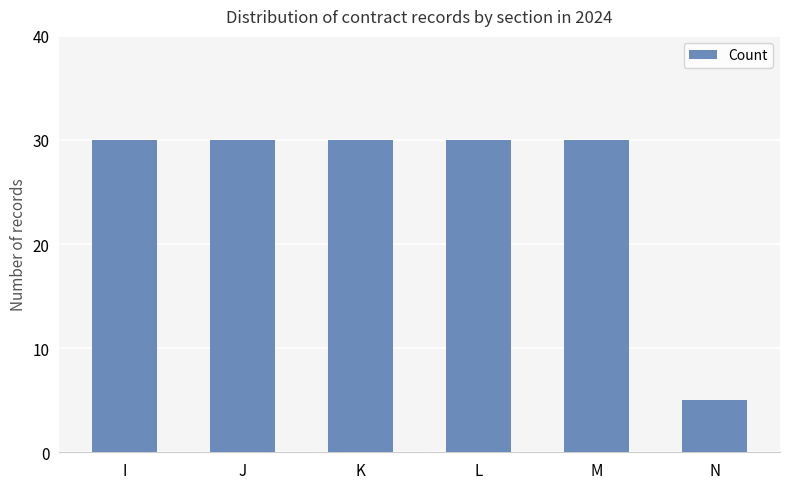

Which has a higher value, L or N?

L